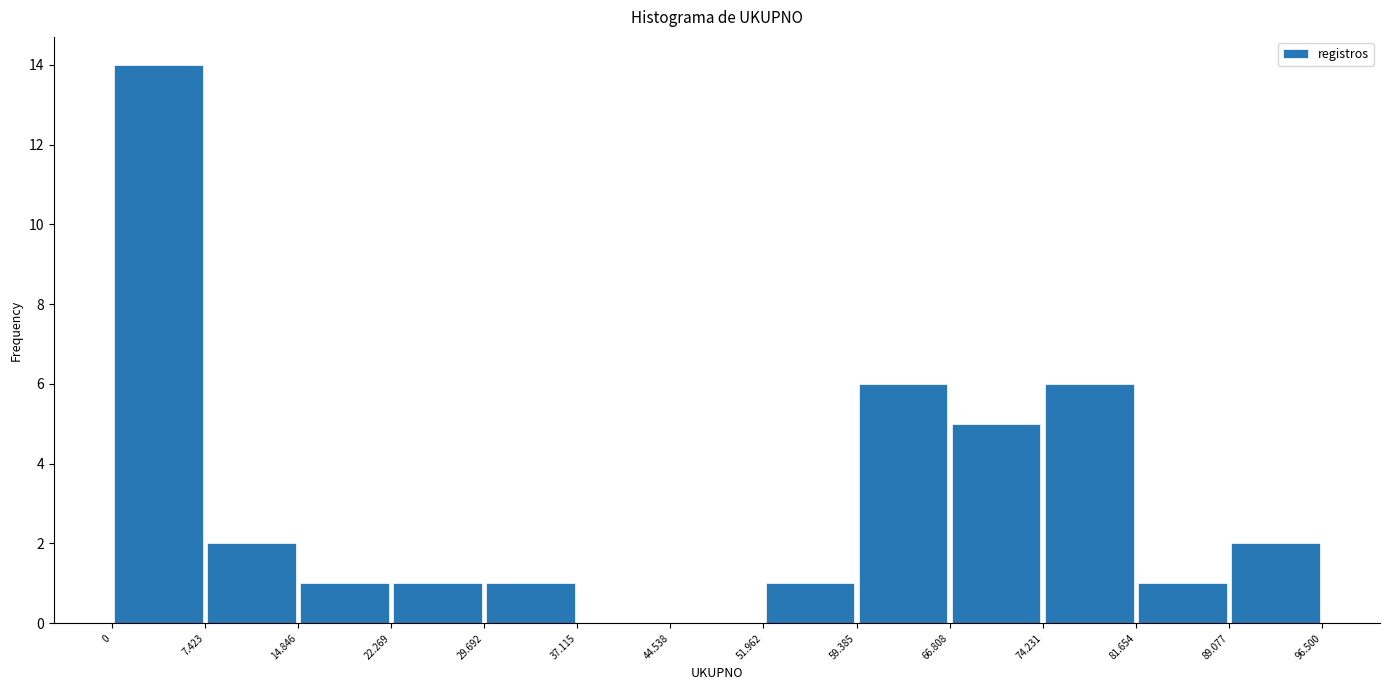

What is the height of the bar covering 7.423 to 14.846 on the x-axis? The values are not printed on the chart, so give them approximately, as read against the axis.

2